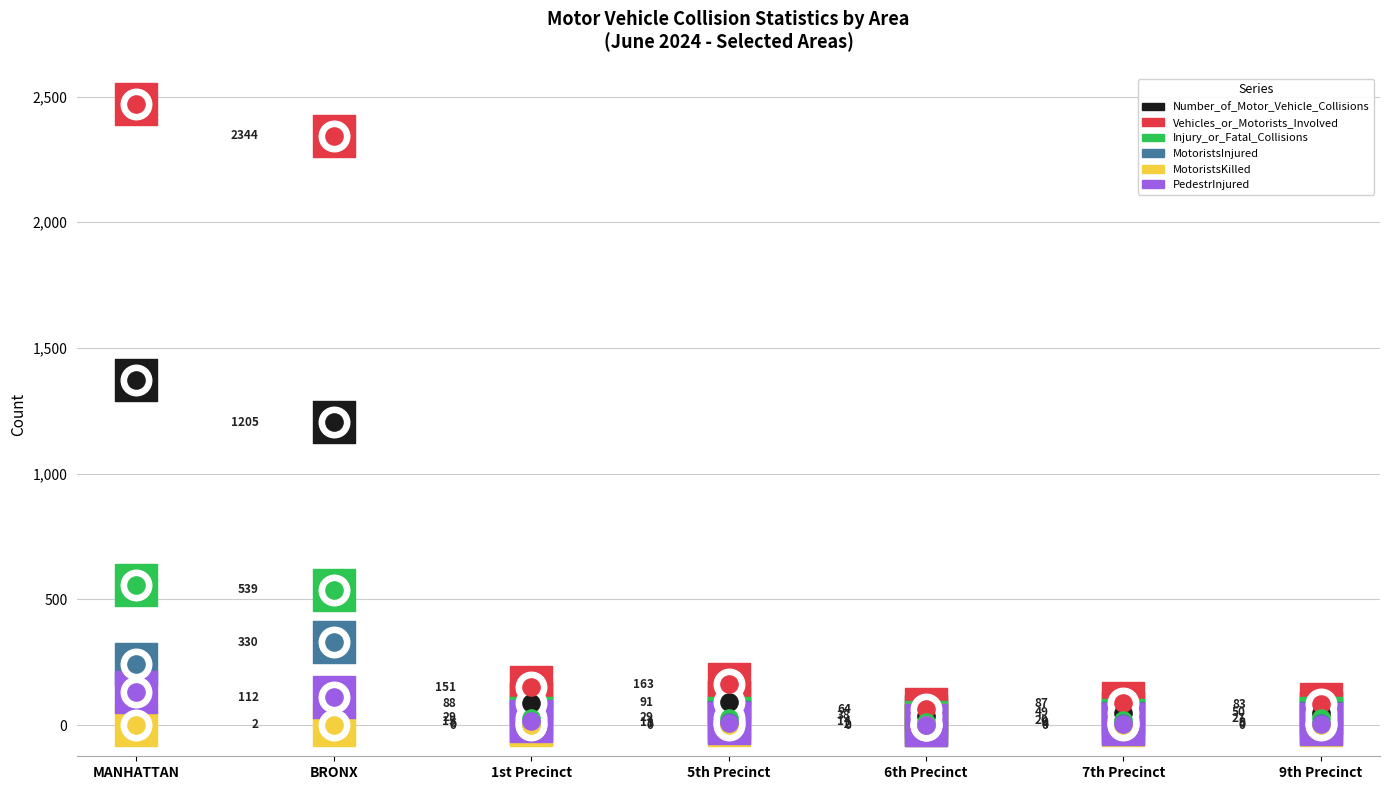

Which series has the largest total across all categories?

Vehicles_or_Motorists_Involved